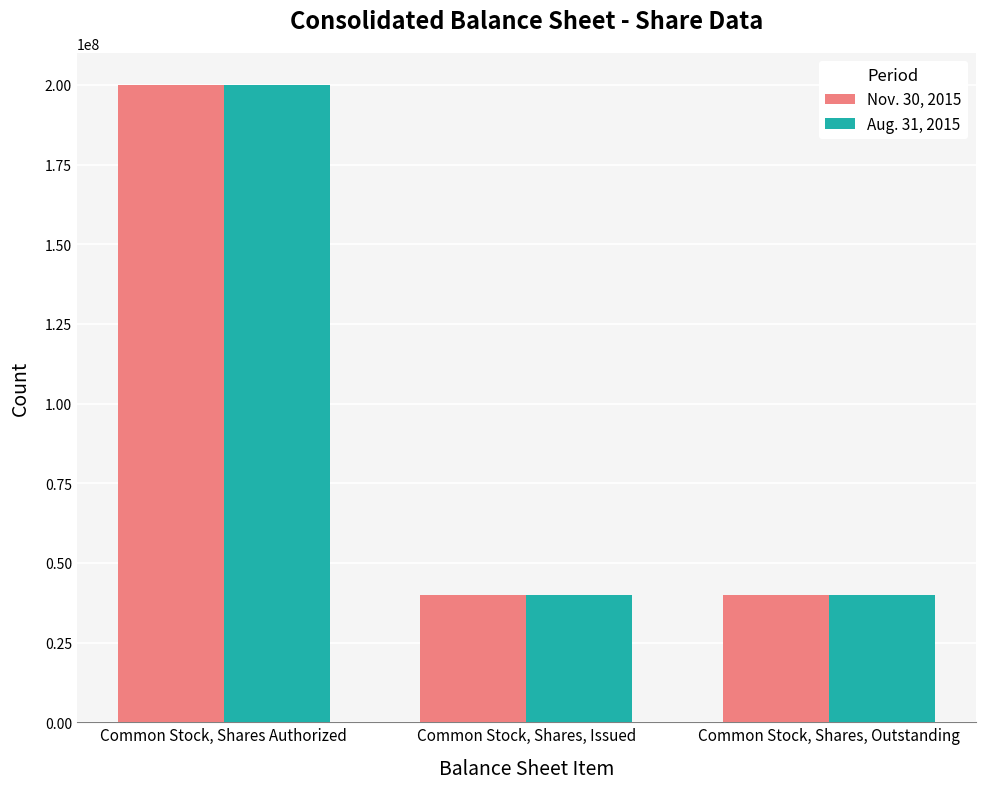

Reading left to right, list all the values displayed in this chart.

Nov. 30, 2015: 200000000	39952984	39952984
Aug. 31, 2015: 200000000	39852984	39852984